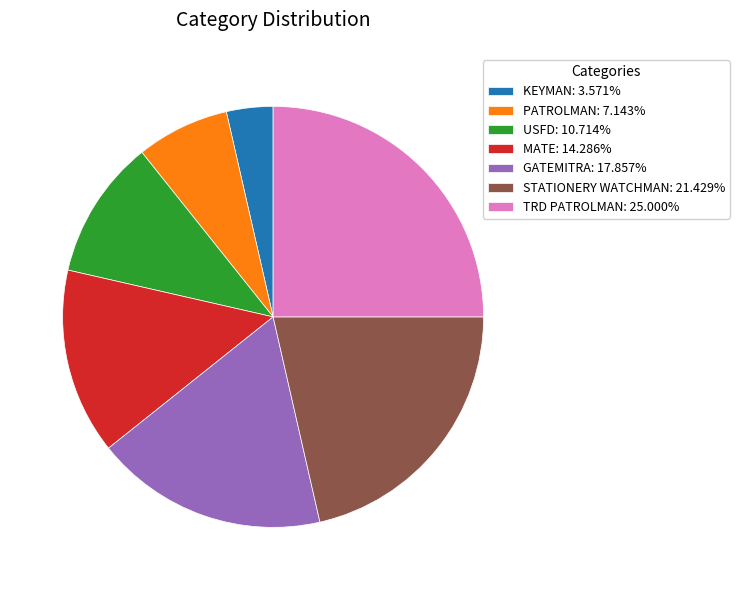

How many segments does this pie chart have?

7